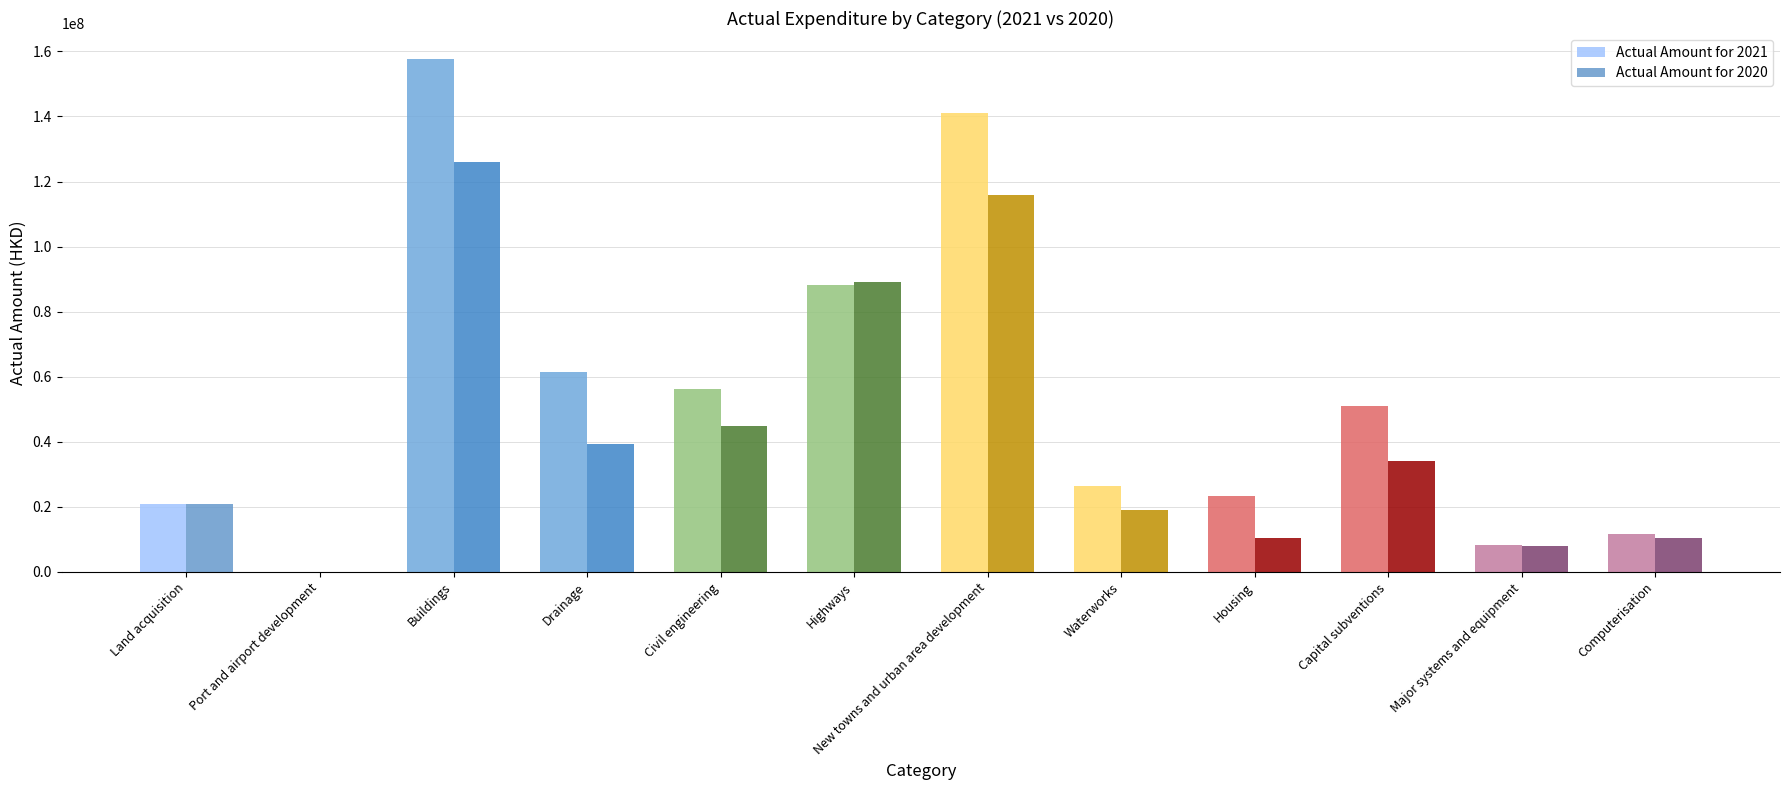

Between Drainage and New towns and urban area development, which series saw the biggest shift?

Actual Amount for 2021